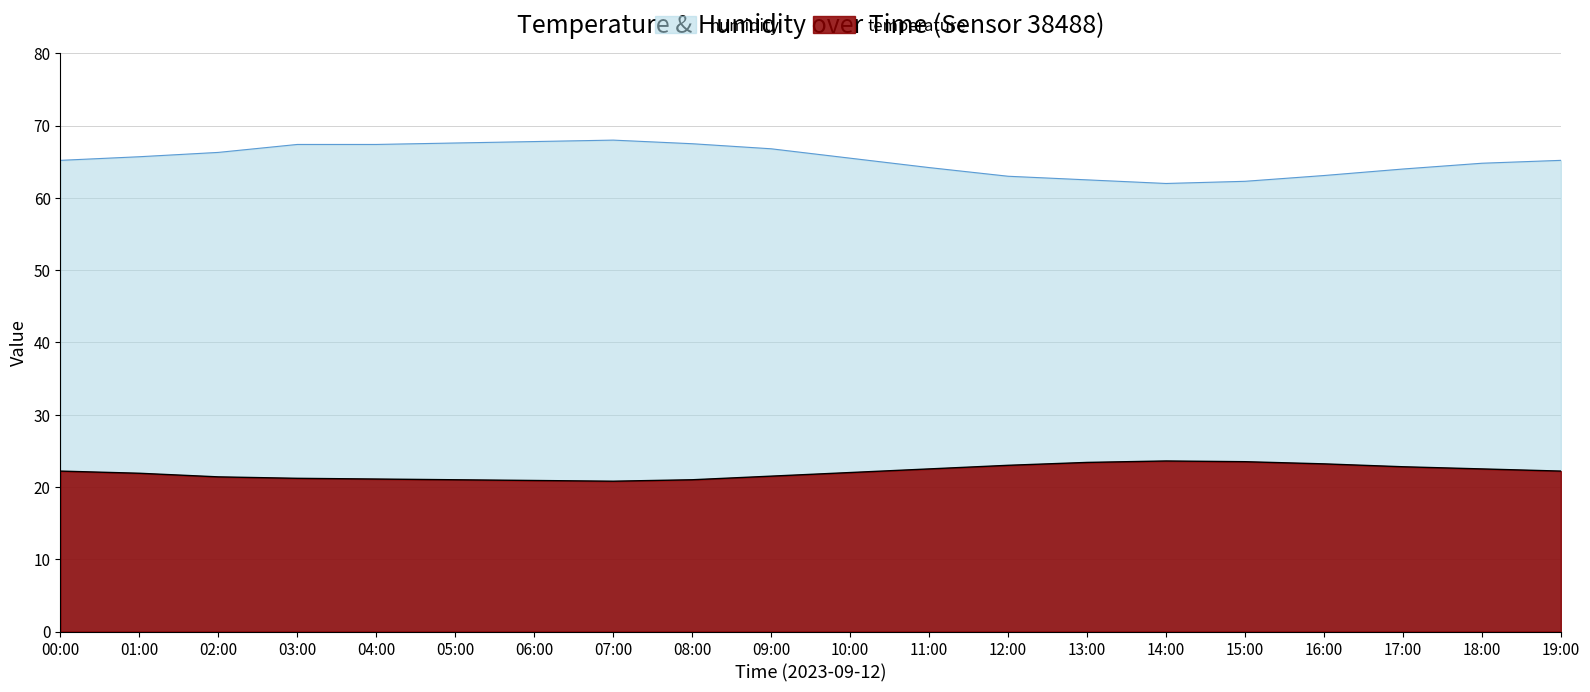

What are all the series names shown in the legend?

humidity, temperature